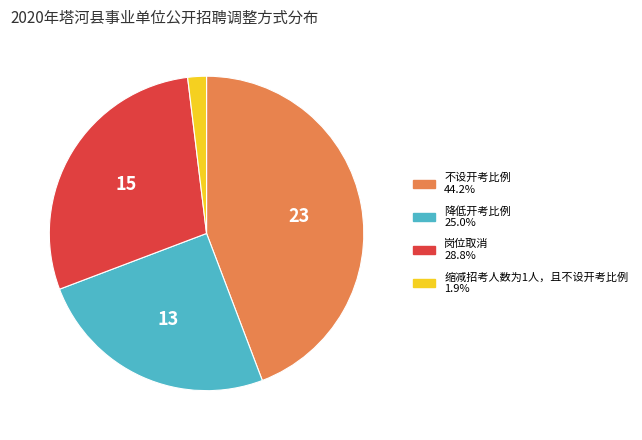

Which category has the biggest portion of the pie?

不设开考比例